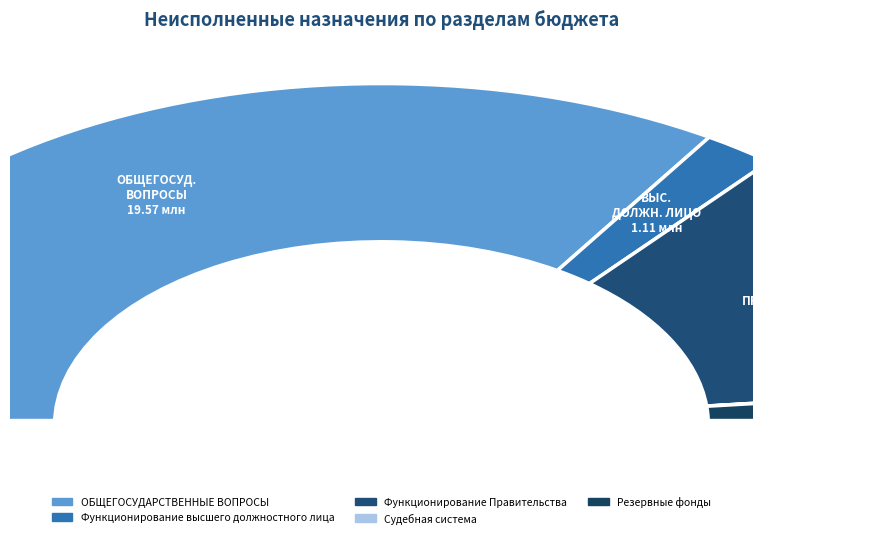

To the nearest percent, what is the average slice percentage?

20%